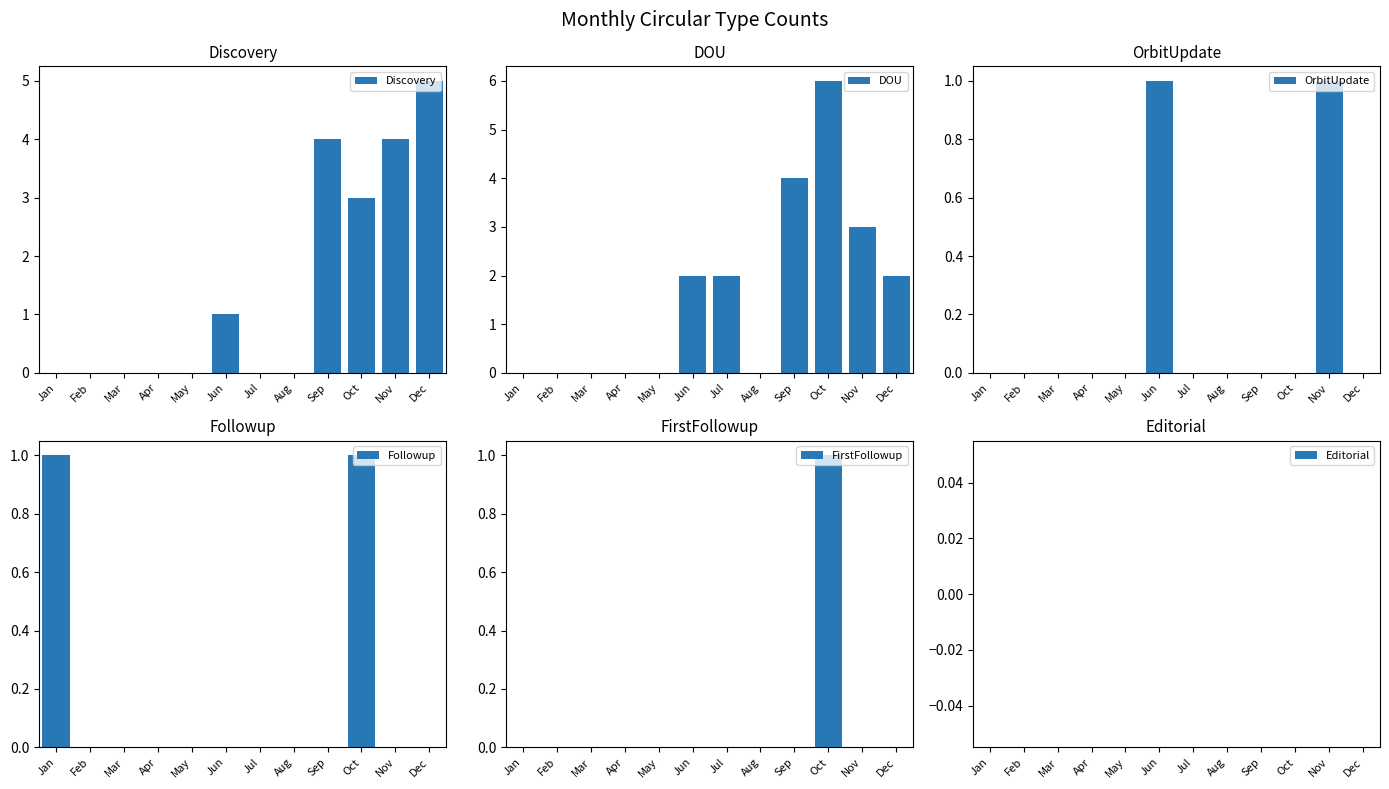

Which label corresponds to the smallest value in the chart?

Jan